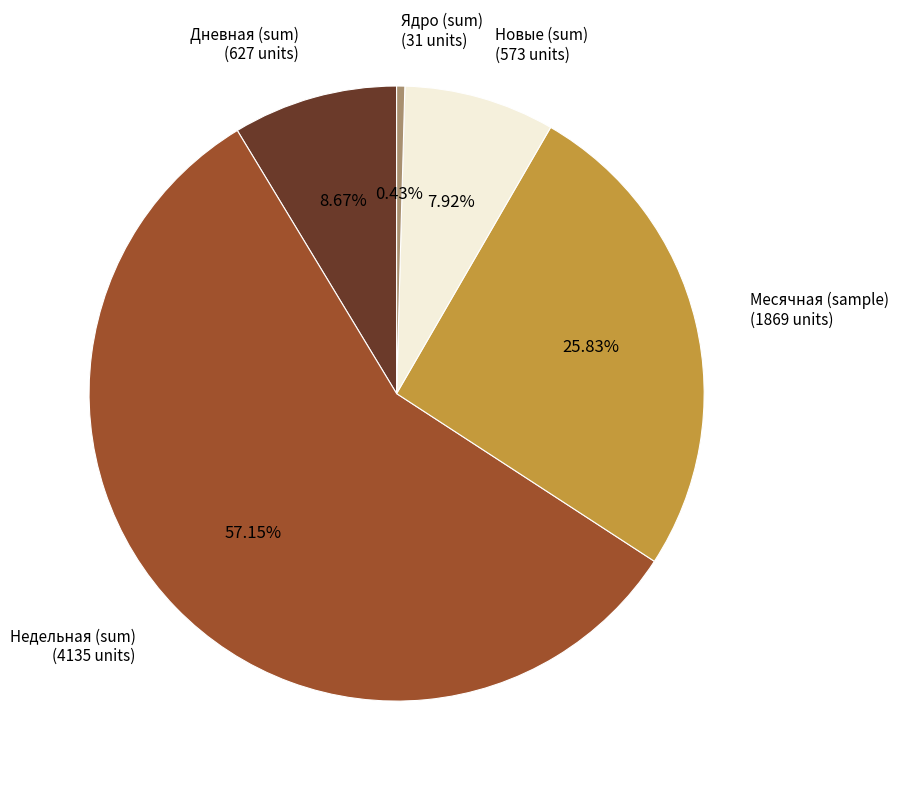

Which category has the smallest portion of the pie?

Ядро (sum) (31 units)